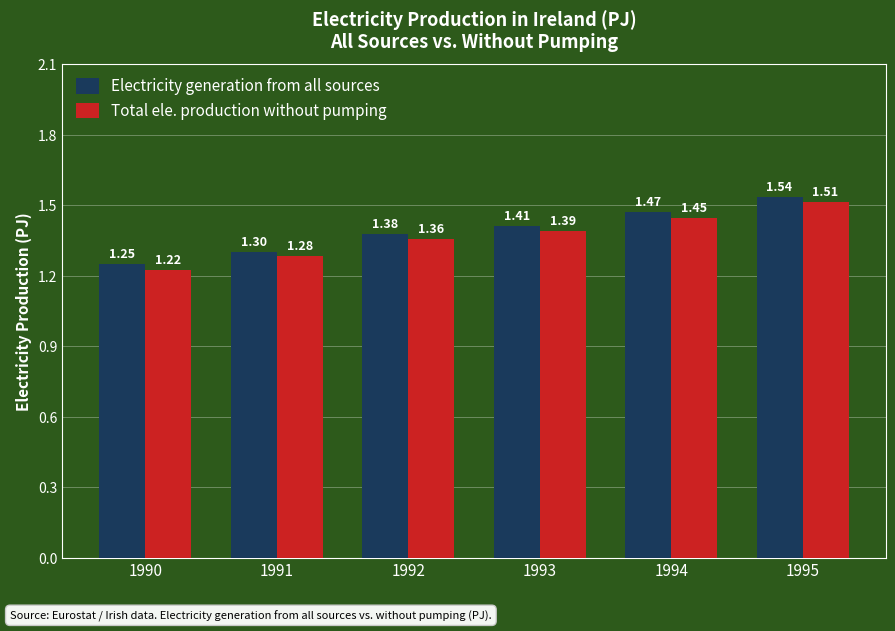

What is the total value across all series at 1992?

2.7